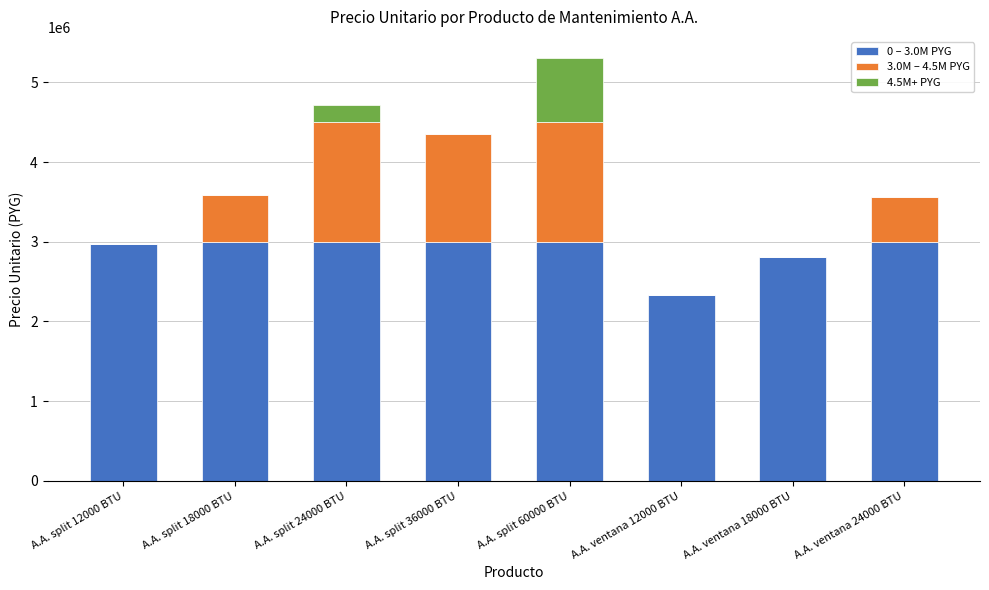

At which category is the sum across all series the highest?

A.A. split 60000 BTU